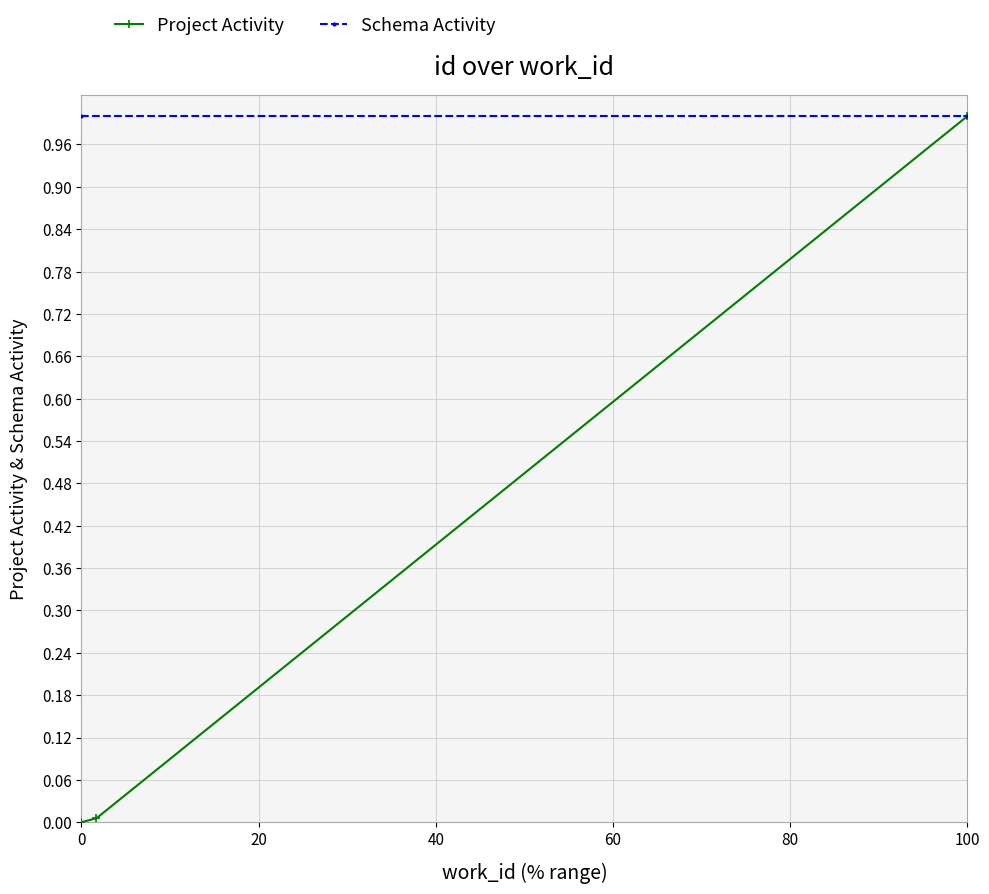

The value of Project Activity at 100 is 1.0. True or false?

True